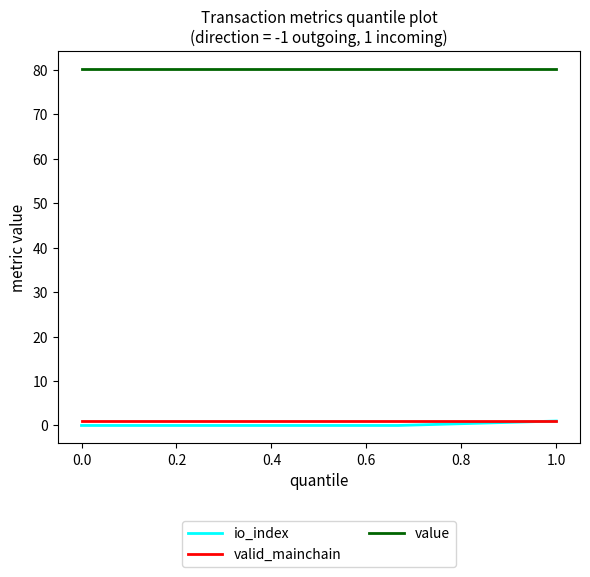

Which series has the largest total across all categories?

value